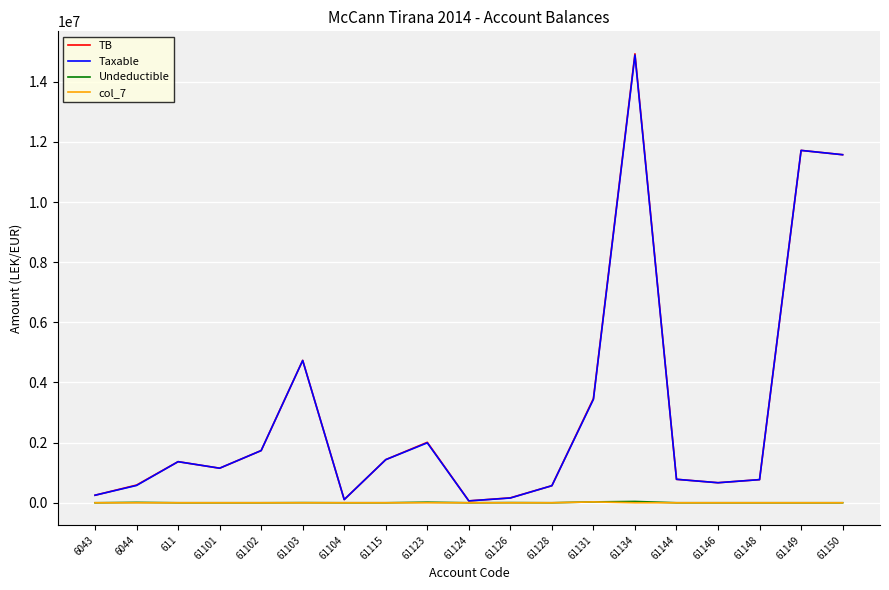

Between 61103 and 61144, which series saw the biggest shift?

TB